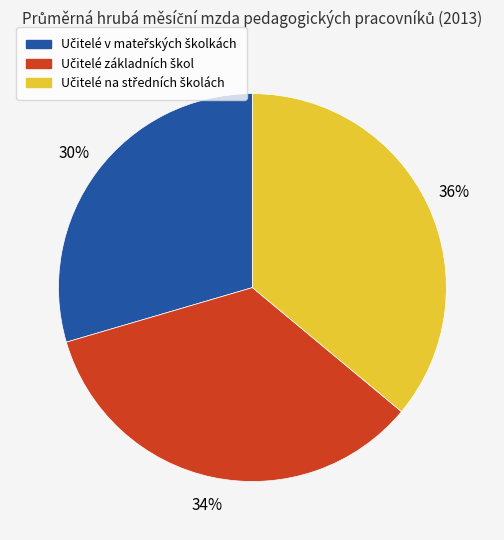

Is there a majority slice in this chart?

No